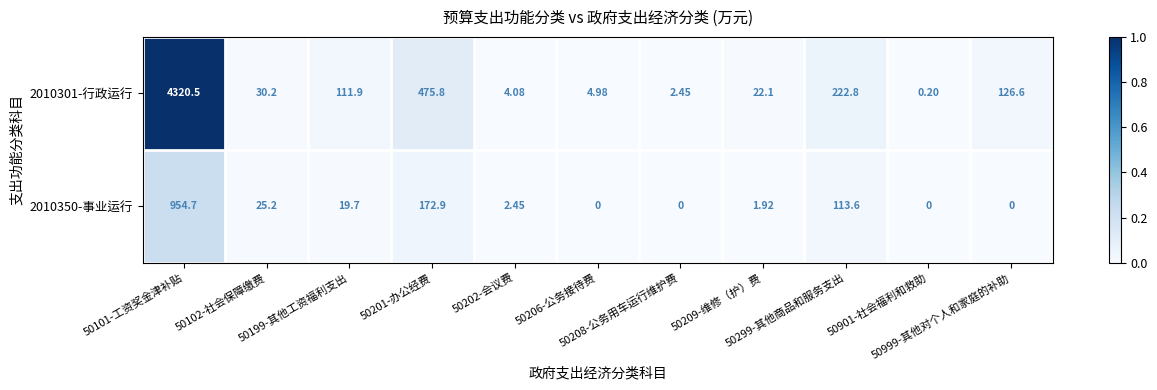

How many values in the 2010350-事业运行 series are below 2?

5